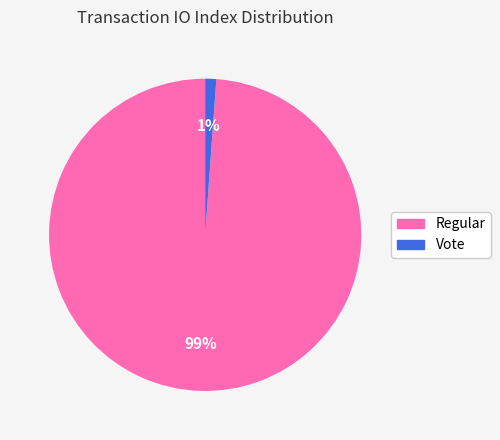

How many slices are in this pie chart?

2